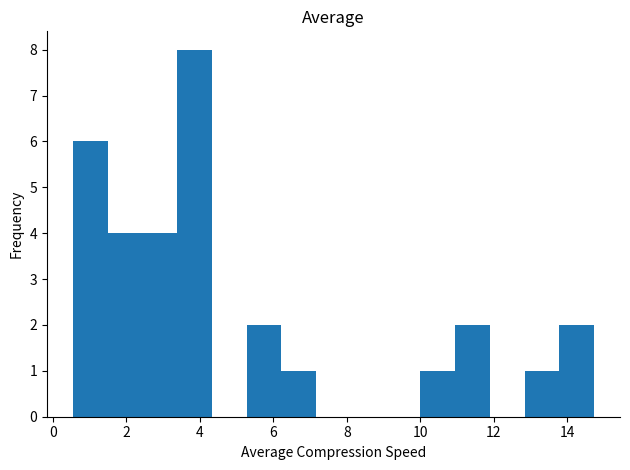

Reading left to right, list every bar in this chart as the range it spans on the x-axis followed by its height. Neither the bar edges nor the heights are printed on the chart, so give them approximately, as read against the axes.

0.6 to 1.4: 6
1.4 to 2.4: 4
2.4 to 3.4: 4
3.4 to 4.4: 8
4.4 to 5.2: 0
5.2 to 6.2: 2
6.2 to 7.2: 1
7.2 to 8.2: 0
8.2 to 9.0: 0
9.0 to 10.0: 0
10.0 to 11.0: 1
11.0 to 11.8: 2
11.8 to 12.8: 0
12.8 to 13.8: 1
13.8 to 14.8: 2